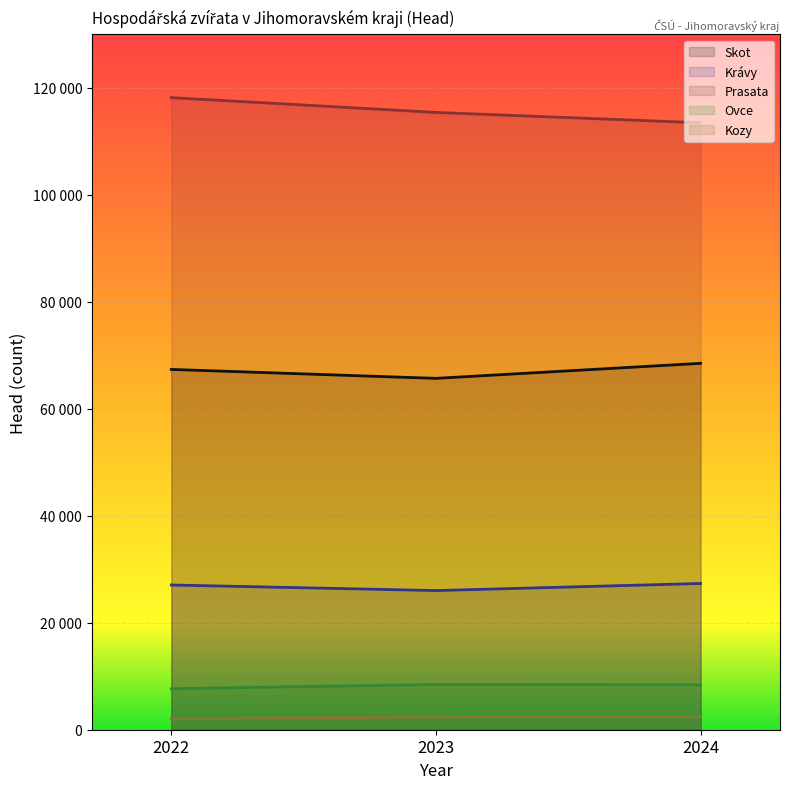

Reading left to right, transcribe all the data shown in this chart.

Skot: 2022=67357	2023=65687	2024=68498
Krávy: 2022=27059	2023=26016	2024=27342
Prasata: 2022=118169	2023=115408	2024=113464
Ovce: 2022=7662	2023=8452	2024=8392
Kozy: 2022=2046	2023=2422	2024=2486